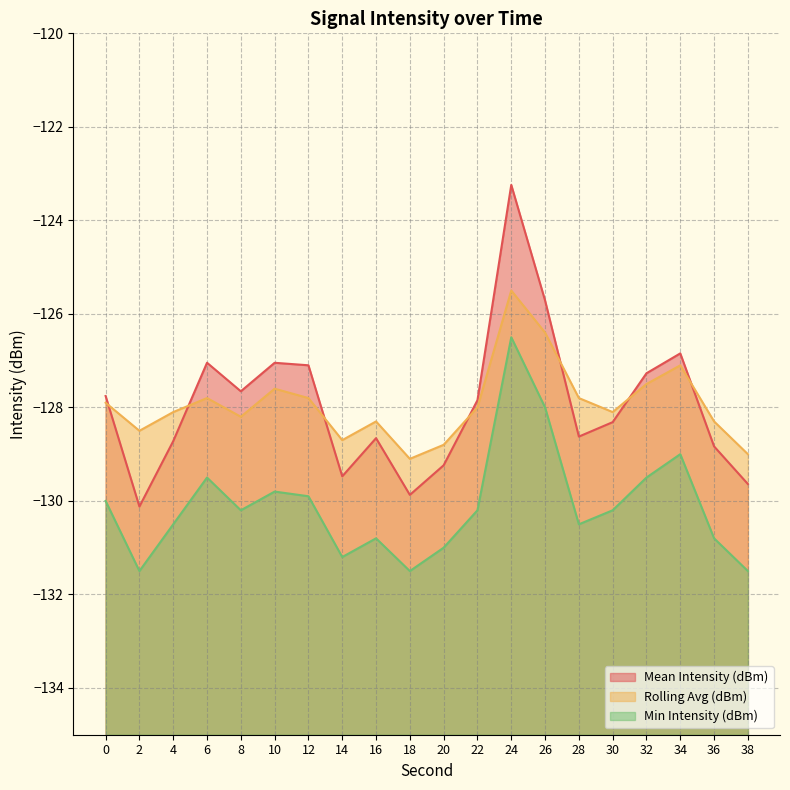

Read the Rolling Avg (dBm) value at 30.

-128.1